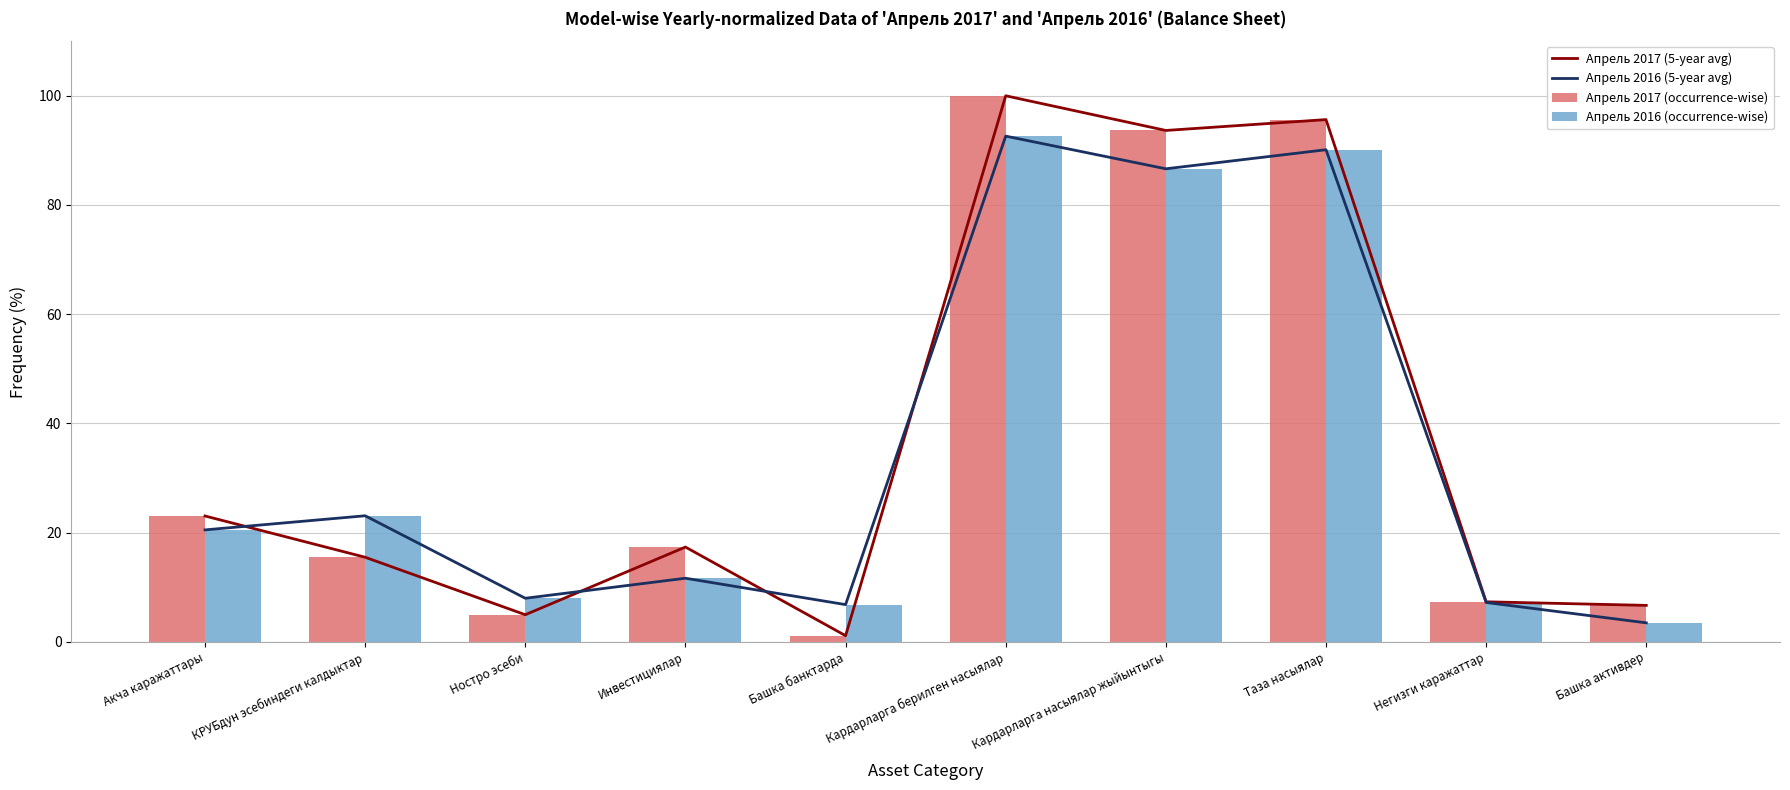

At which category is the sum across all series the highest?

Кардарларга берилген насыялар